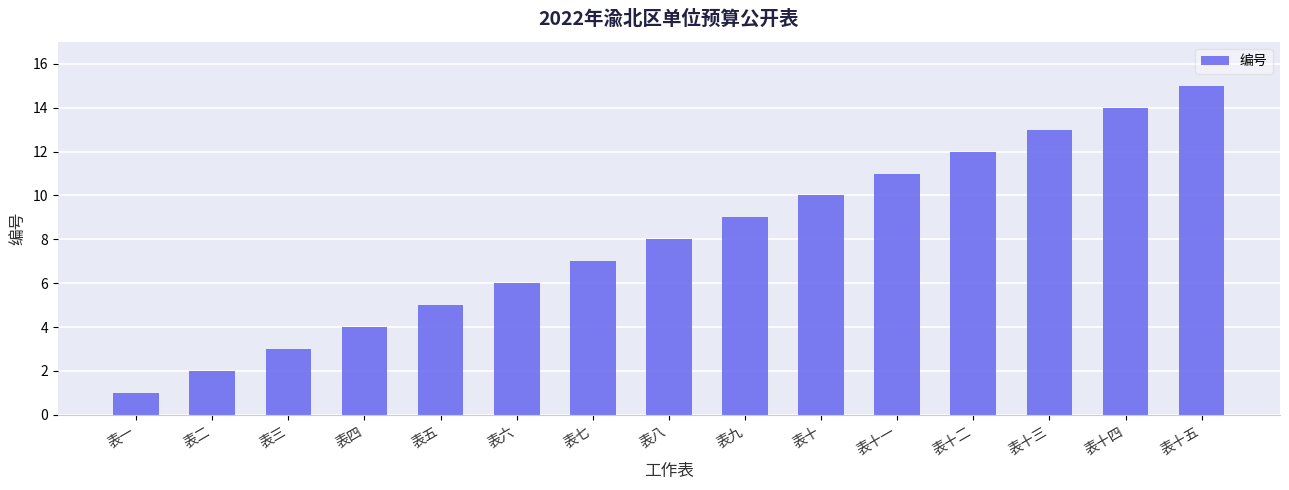

The chart shows a value of 15 at 表十五. True or false?

True